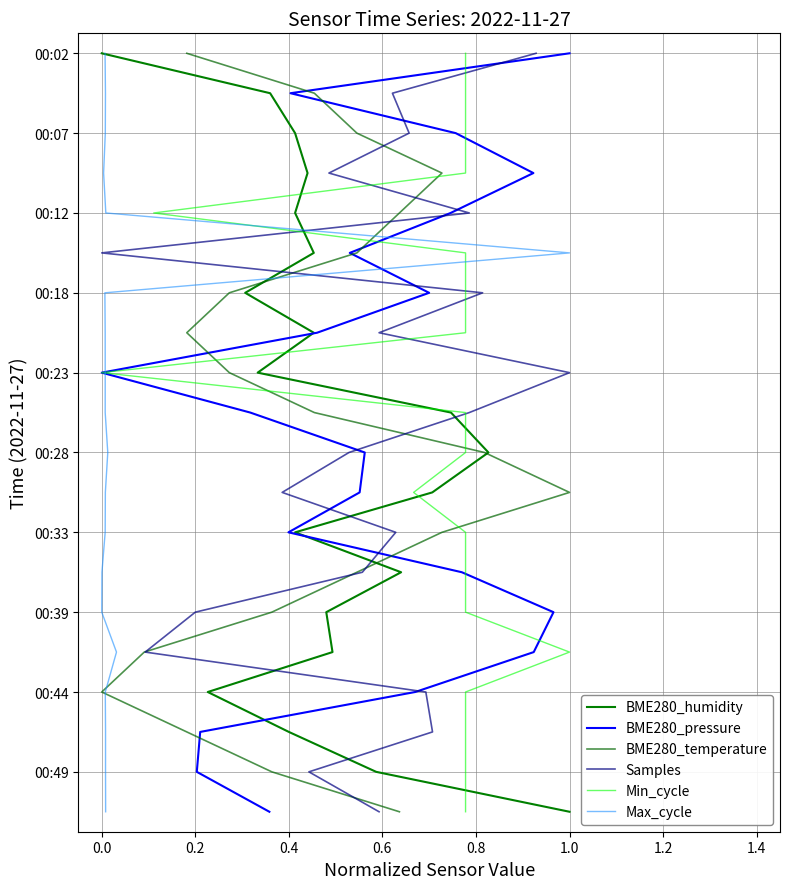

True or false: BME280_pressure has a value of -9 at 1.0.

False